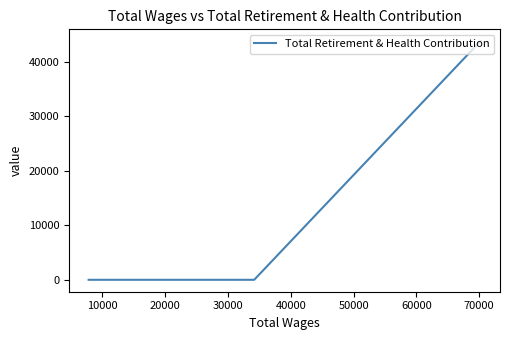

What is the greatest value displayed?

43799